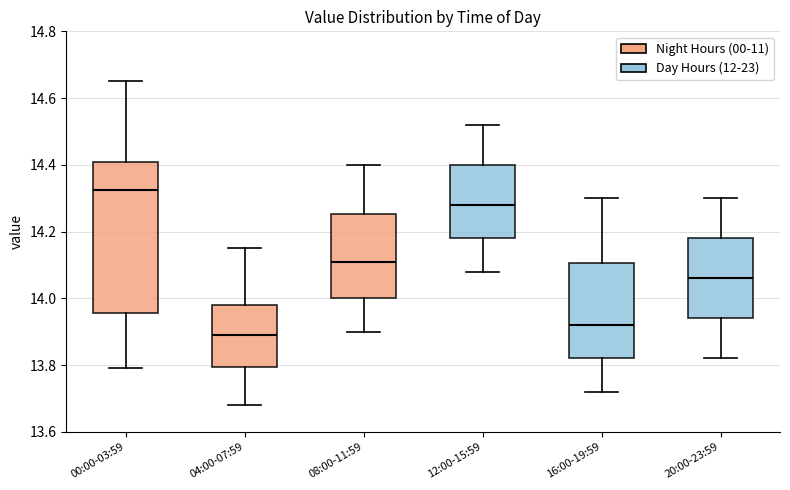

Where is the lower edge of the box for 20:00-23:59 on the y-axis? The values are not printed on the chart, so give them approximately, as read against the axis.

13.94